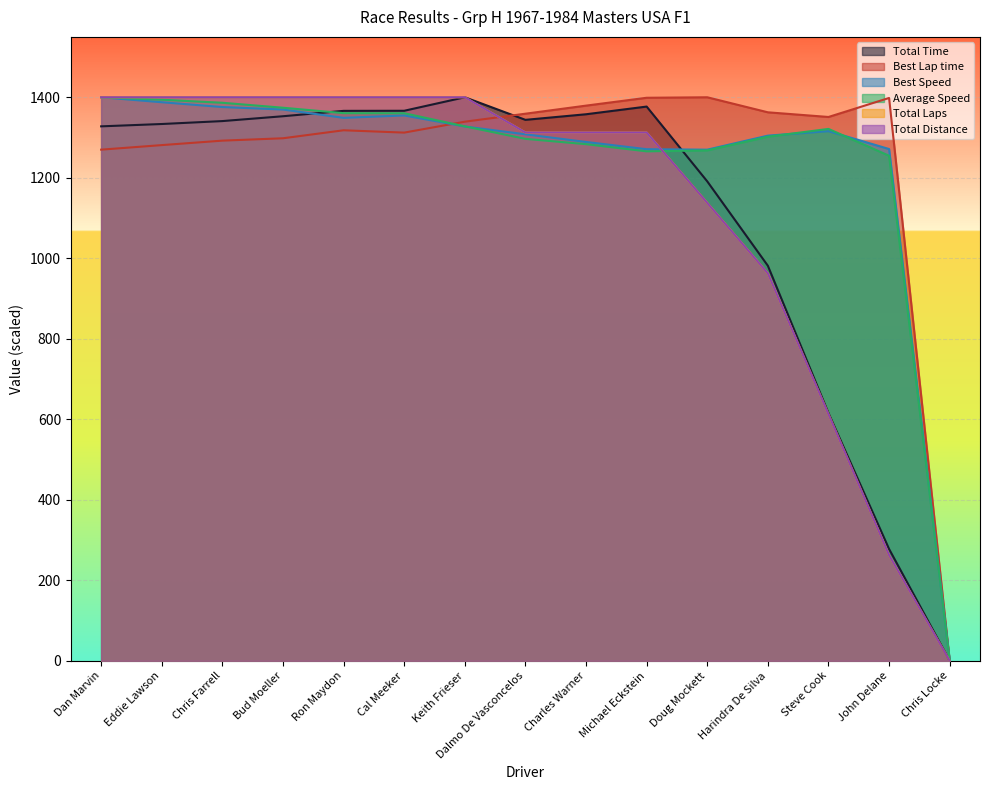

How many data points in Total Distance are less than 1312?

5